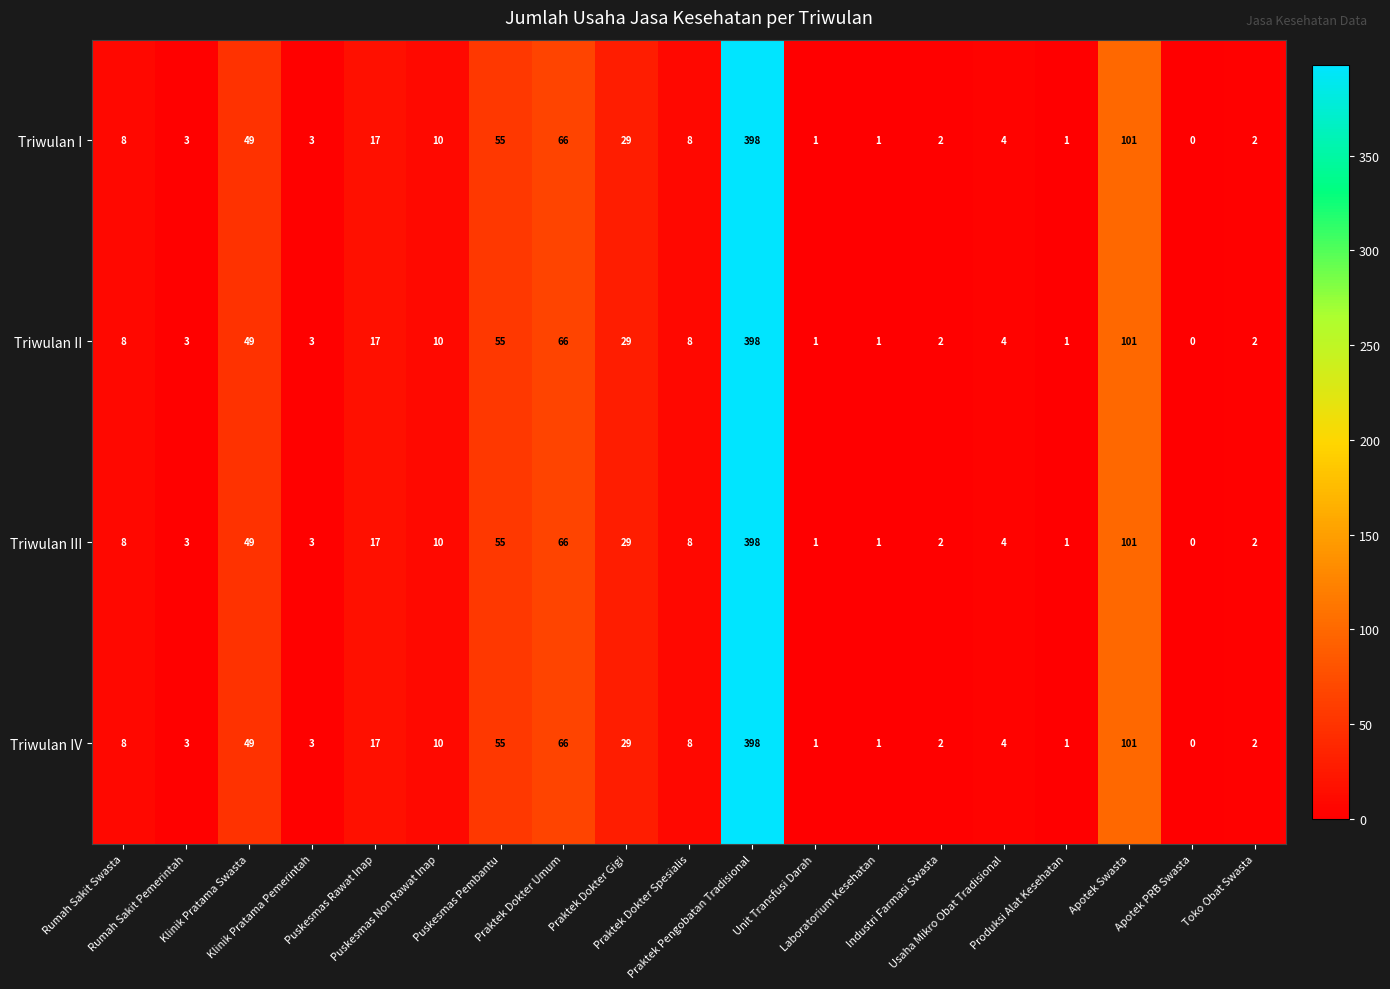

What is the maximum value shown in the chart?

398